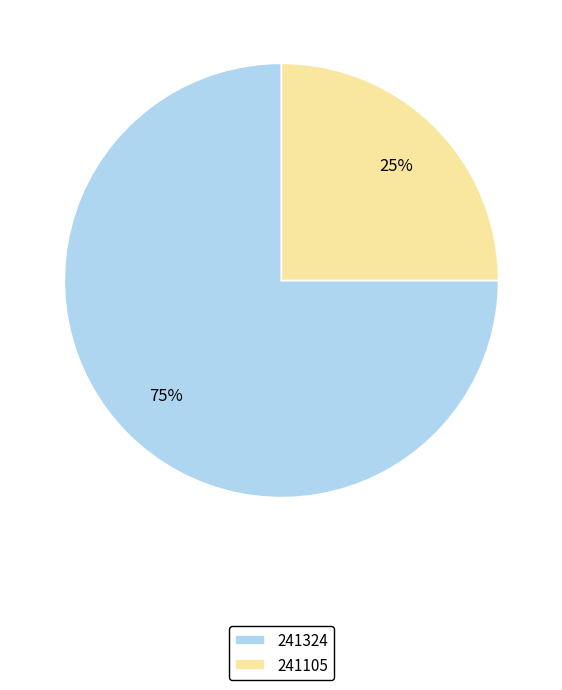

Do 241105 and 241324 together represent more than half of the pie?

Yes